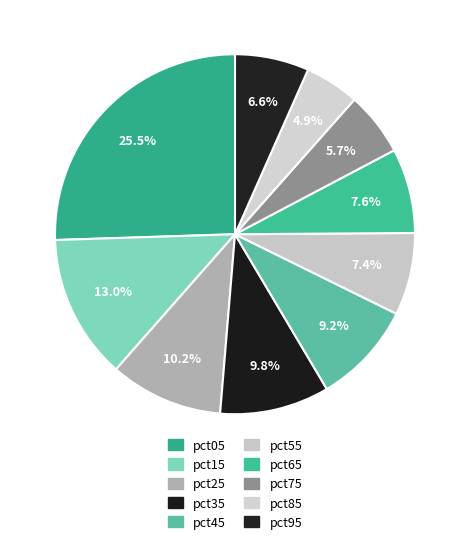

The pct75 slice represents 6% of the pie. True or false?

True